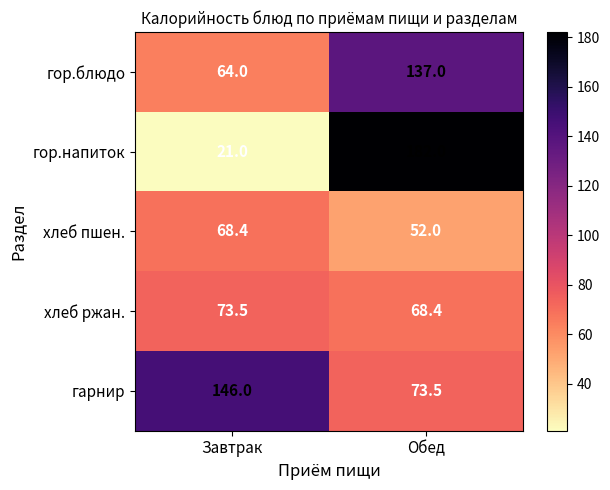

Which series has the largest range (max minus min)?

гор.напиток